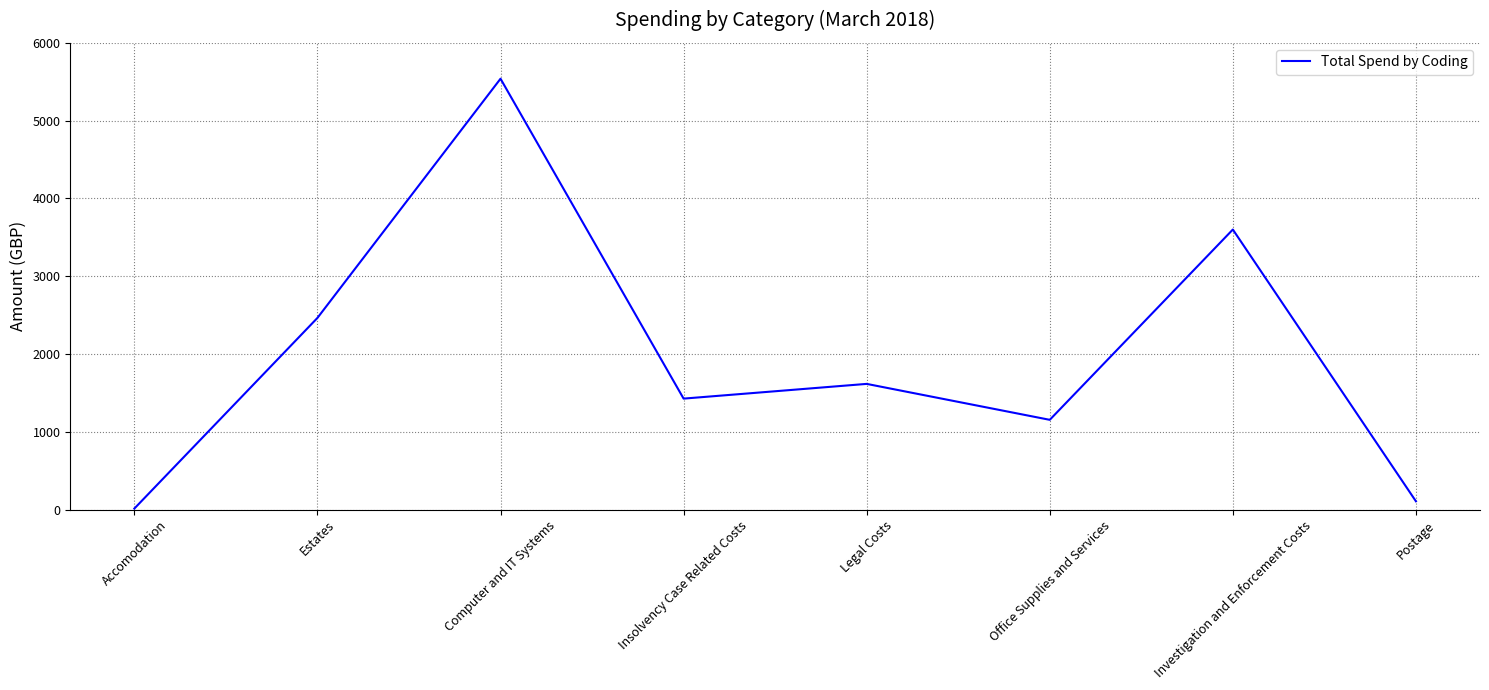

At which category does the data reach its first local peak?

Computer and IT Systems